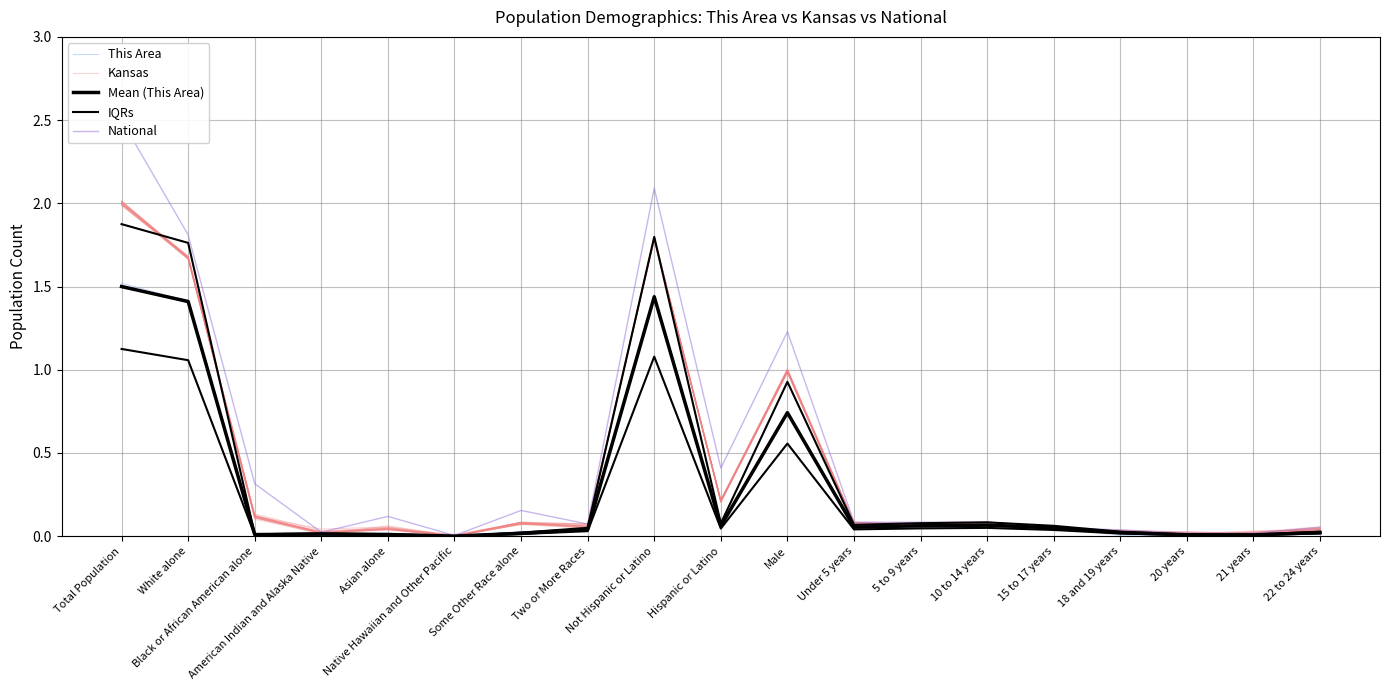

How many lines are shown in the chart?

5